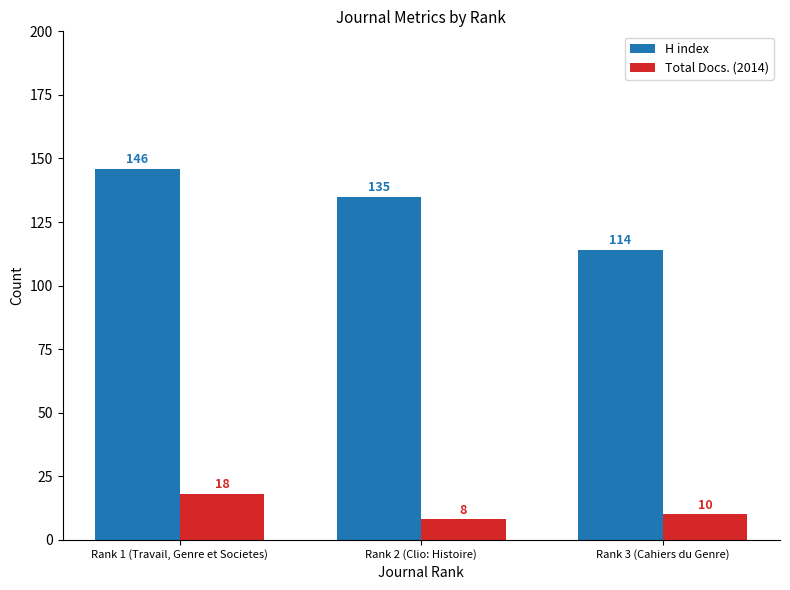

Which series changed the most between Rank 1 (Travail, Genre et Societes) and Rank 2 (Clio: Histoire)?

H index